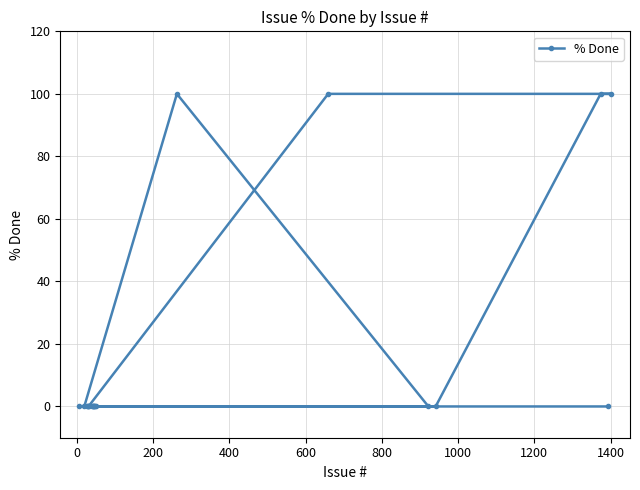

How many series are shown in this chart?

1